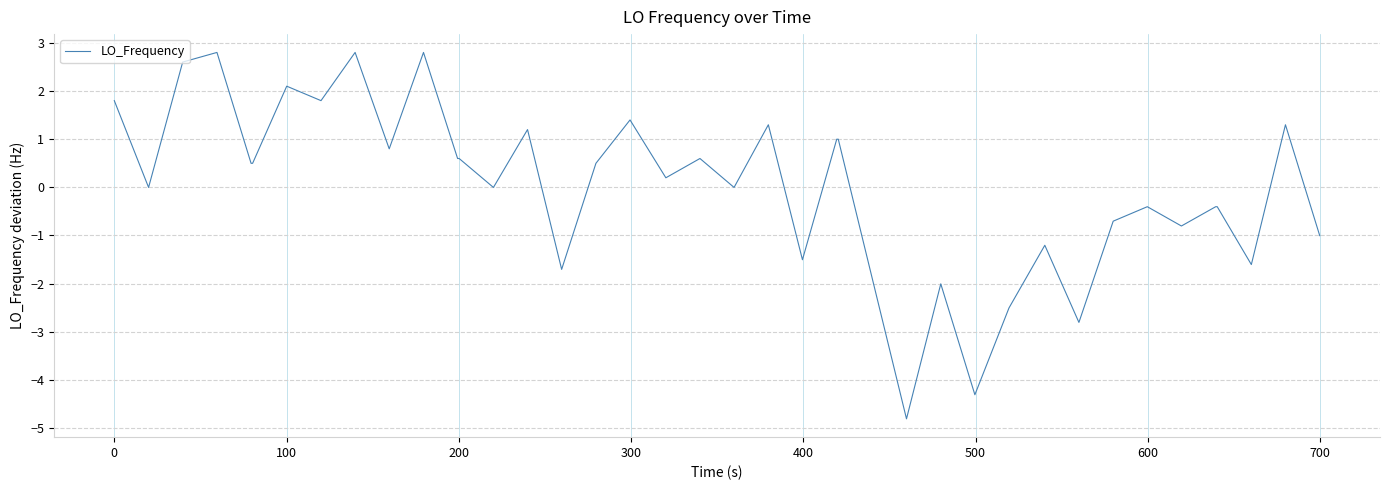

What is the greatest value displayed?

2.8